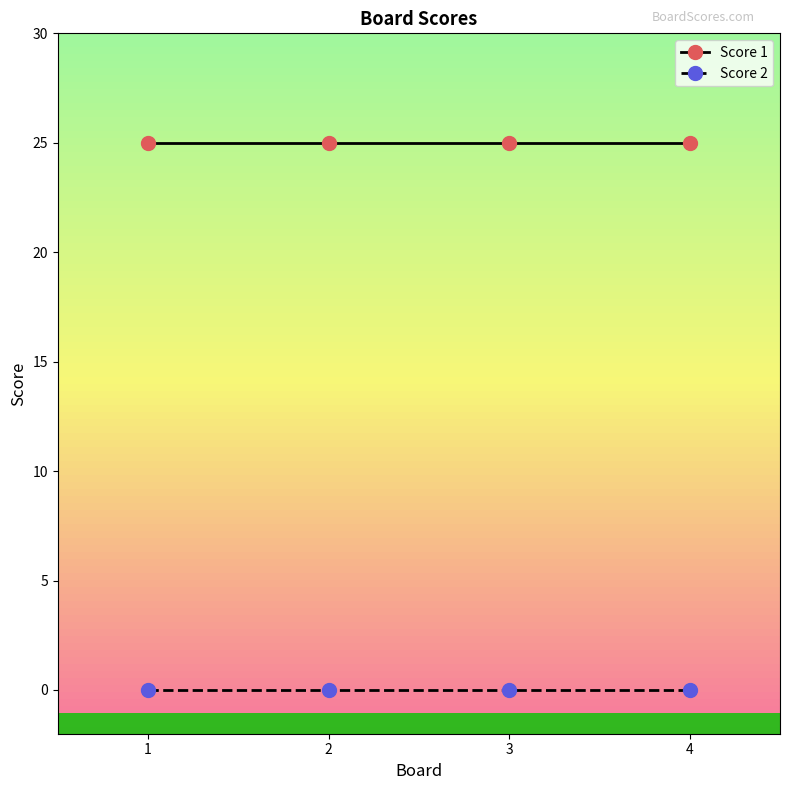

The Score 1 series shows 25 at 4. True or false?

True